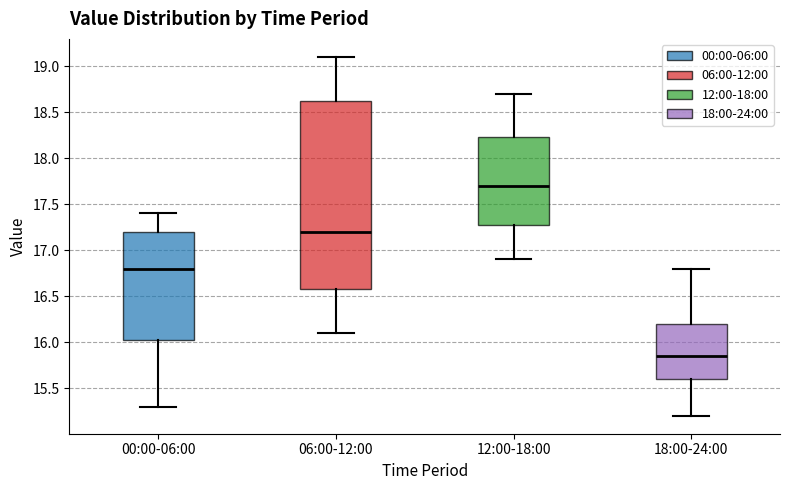

Reading left to right, transcribe this box plot: for each box, give where its median line is, the range the box spans, and where its two whiskers end, as read against the y-axis. The values are not printed on the chart, so give them approximately, as read against the axis.

00:00-06:00: median 16.80, box 16.05 to 17.20, whiskers 15.30 to 17.40
06:00-12:00: median 17.20, box 16.60 to 18.65, whiskers 16.10 to 19.10
12:00-18:00: median 17.70, box 17.30 to 18.25, whiskers 16.90 to 18.70
18:00-24:00: median 15.85, box 15.60 to 16.20, whiskers 15.20 to 16.80